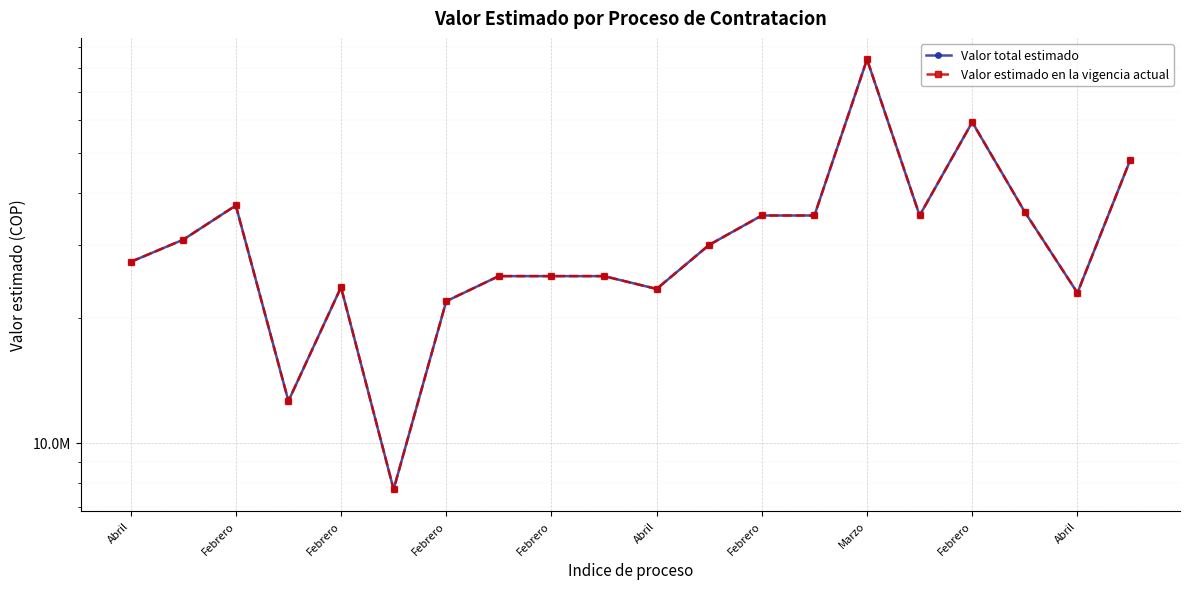

How many interior local valleys does the Valor estimado en la vigencia actual series have?

5